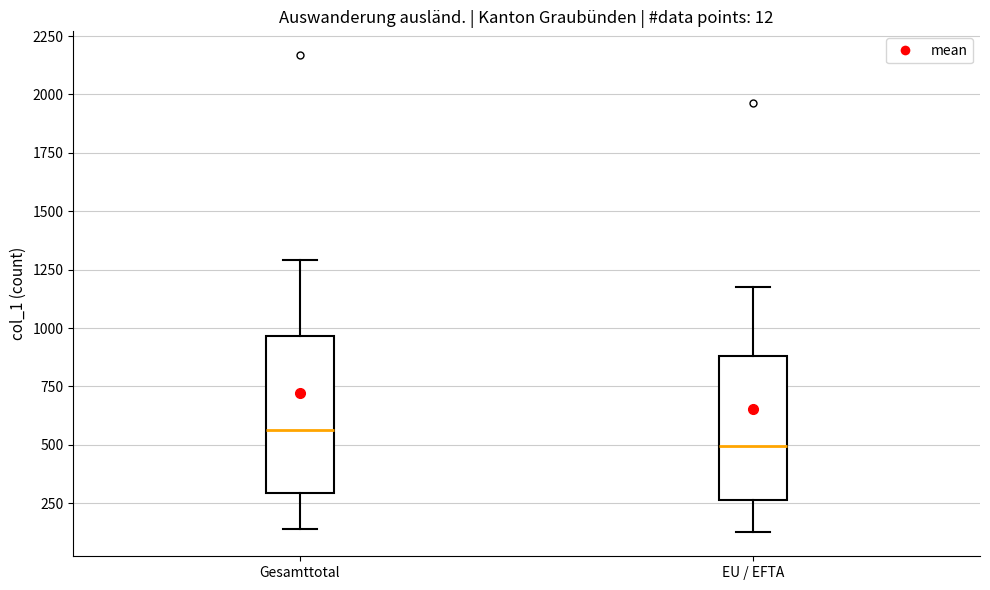

Reading left to right, transcribe this box plot: for each box, give where its median line is, the range the box spans, and where its two whiskers end, as read against the y-axis. The values are not printed on the chart, so give them approximately, as read against the axis.

Gesamttotal: median 550, box 300 to 950, whiskers 150 to 1300
EU / EFTA: median 500, box 250 to 900, whiskers 150 to 1200